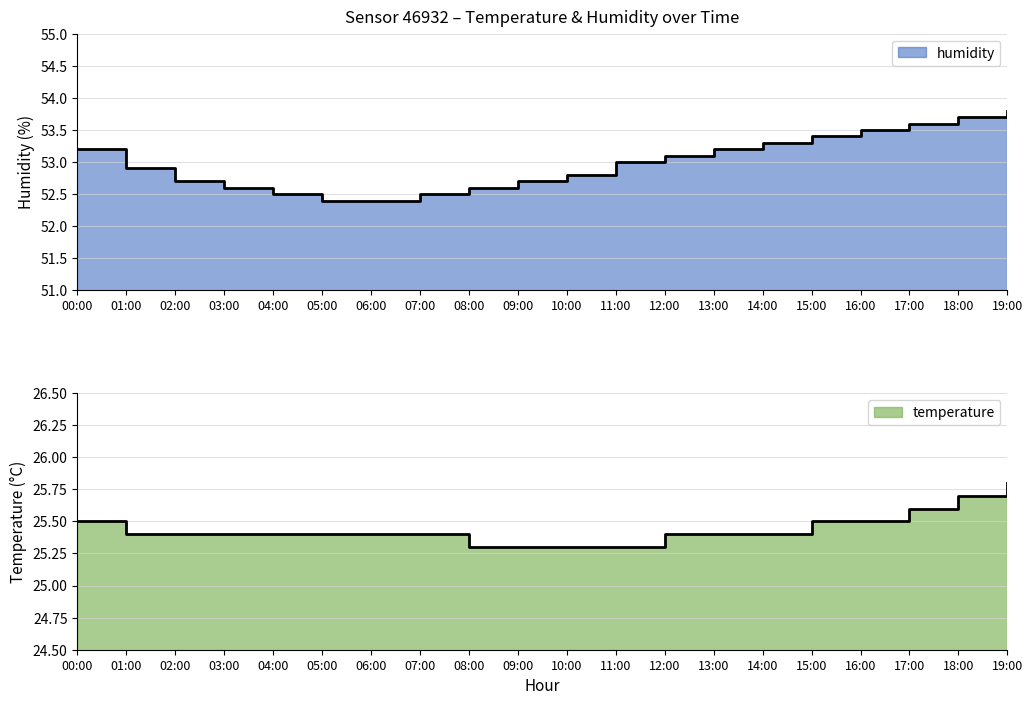

What is the minimum value shown in the chart?

25.3